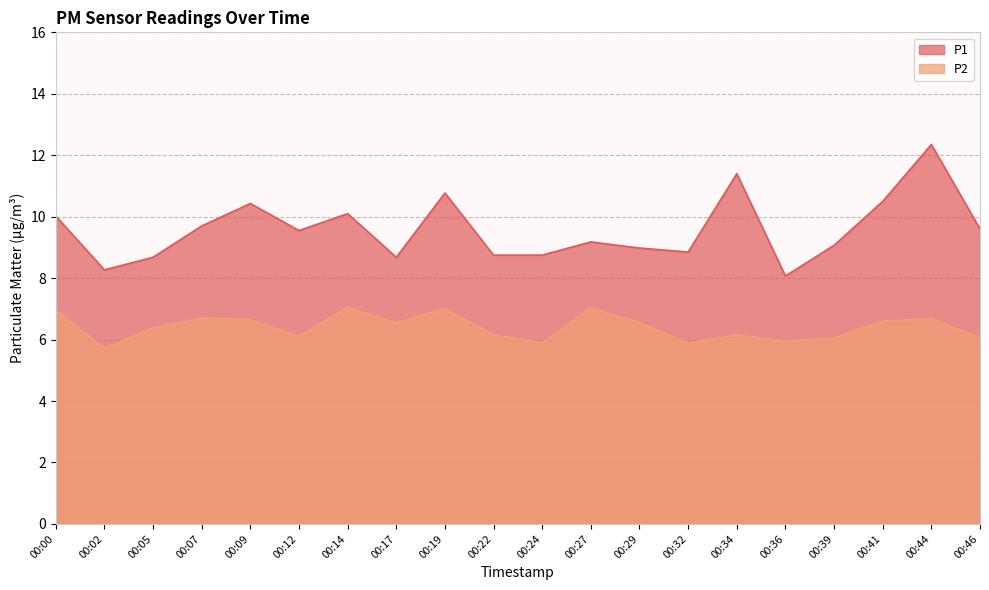

Which series has the largest range (max minus min)?

P1